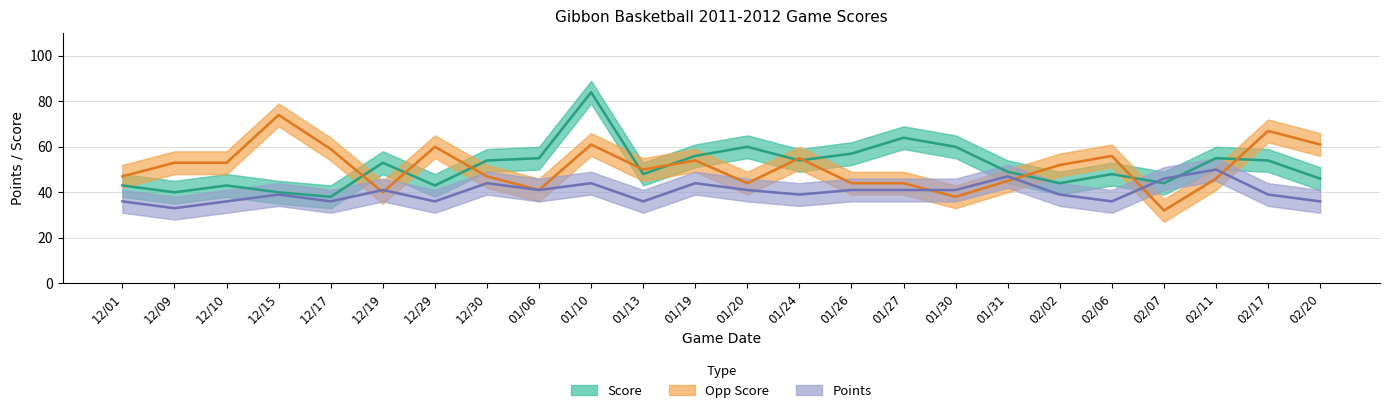

Where is Score nearest to the value 61?

01/20